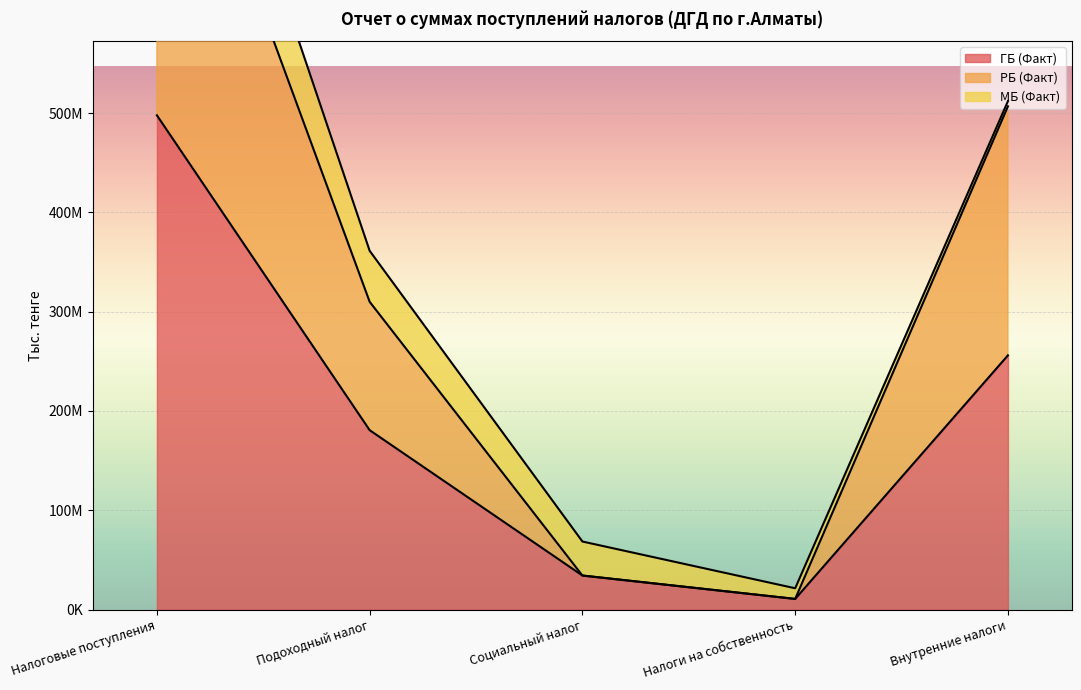

True or false: РБ (Факт) has a value of 10718075 at Налоги на собственность.

True